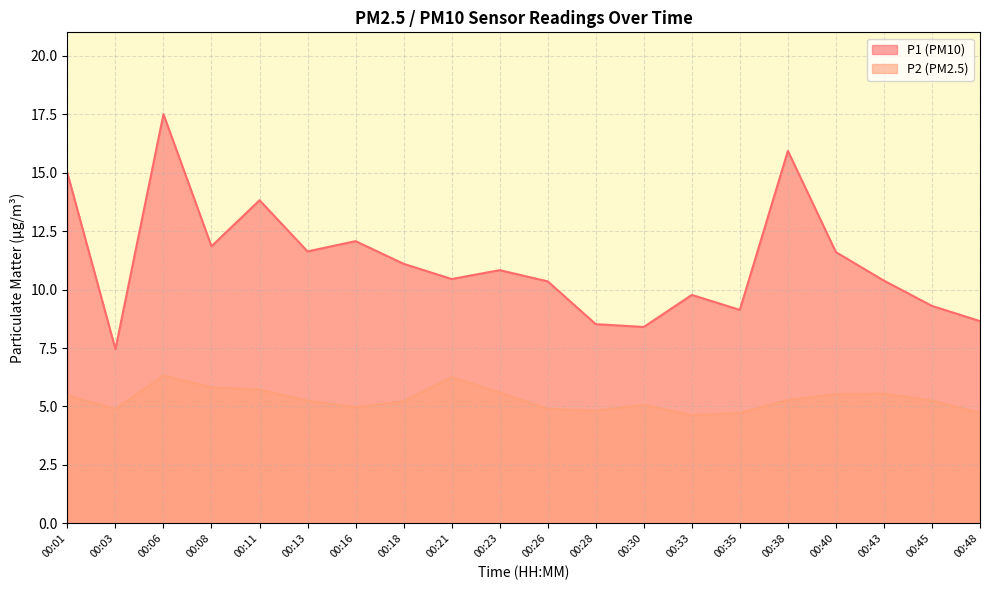

What is the approximate value of P2 at 00:03?

4.9